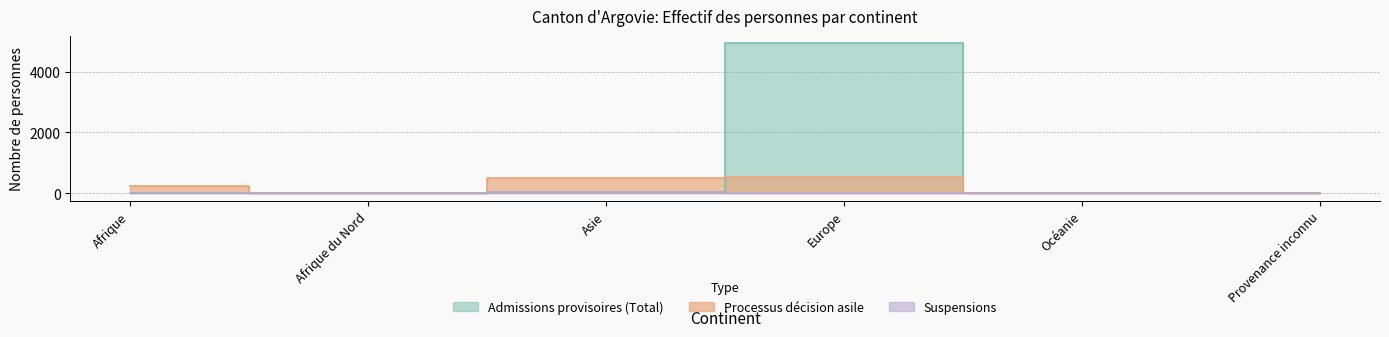

What are all the series names shown in the legend?

Admissions provisoires (Total), Processus décision asile, Suspensions